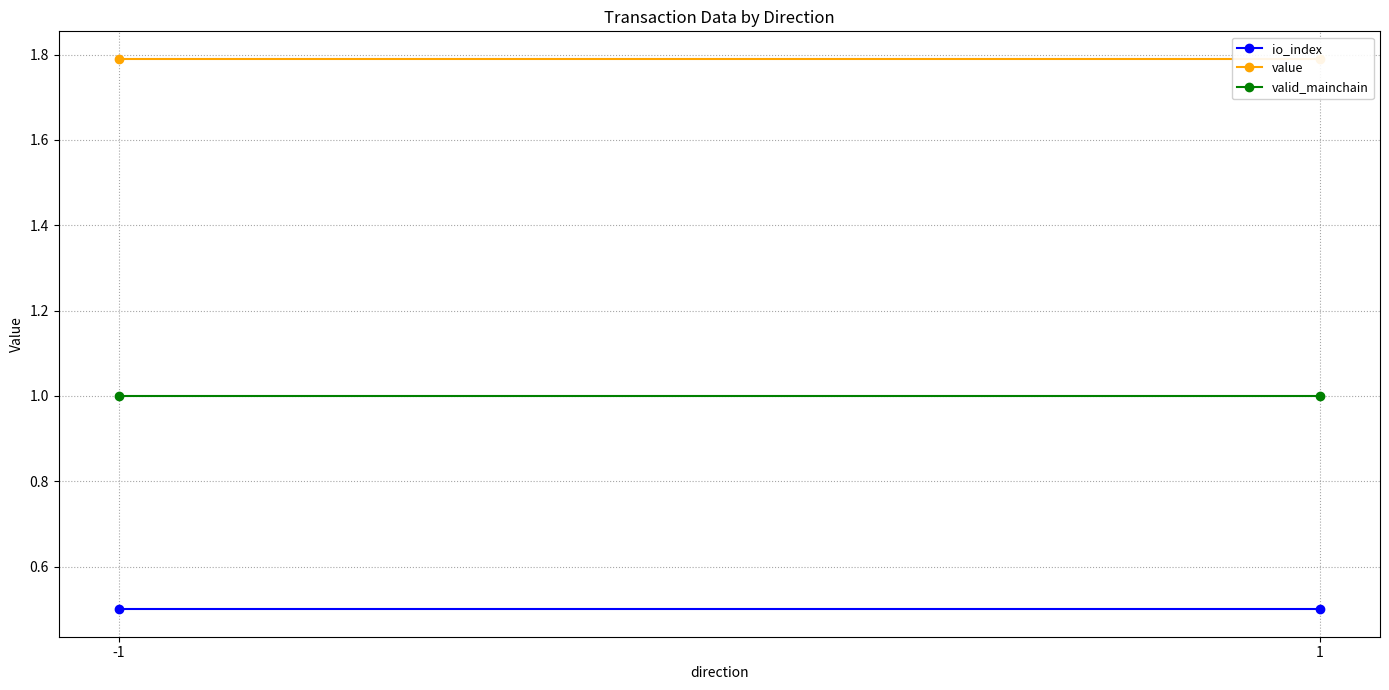

What is the sum of all value values?

3.6